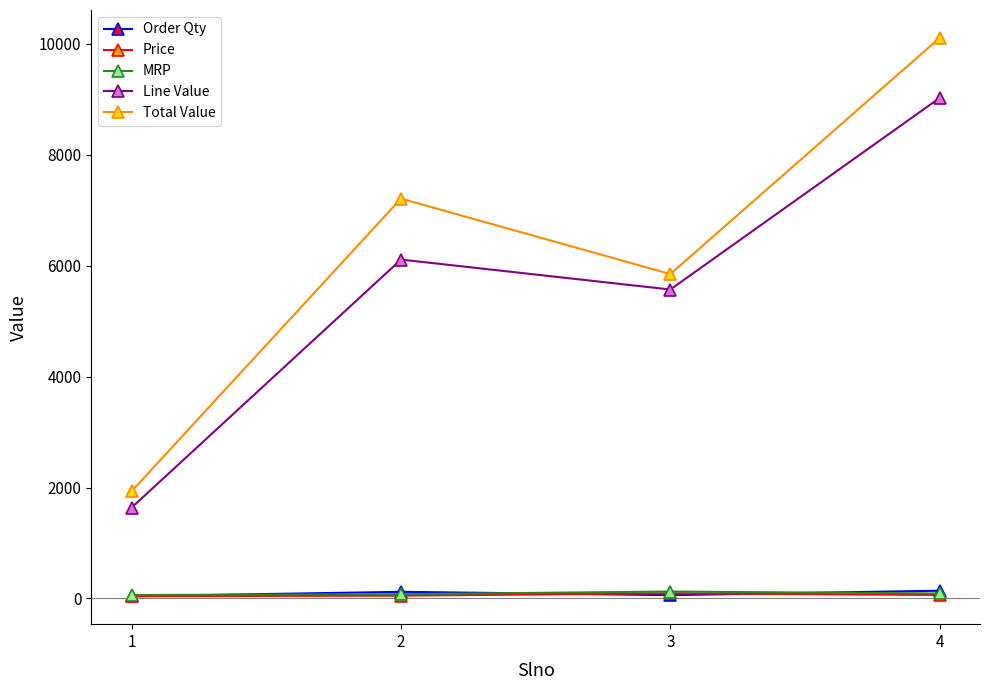

How many values in the MRP series are below 90?

2